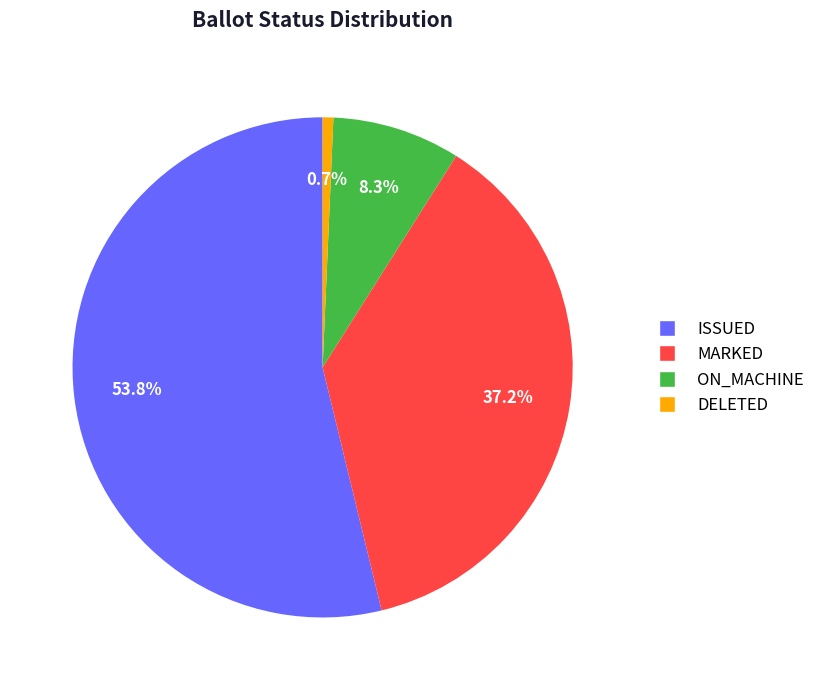

Does ISSUED represent more than half of the total?

Yes